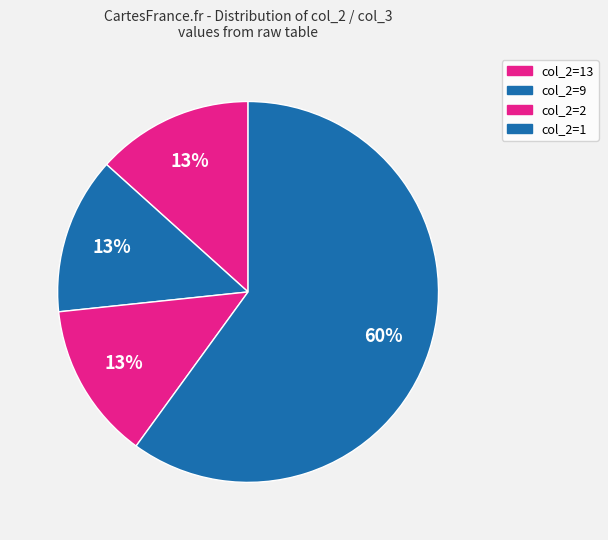

How many segments does this pie chart have?

4